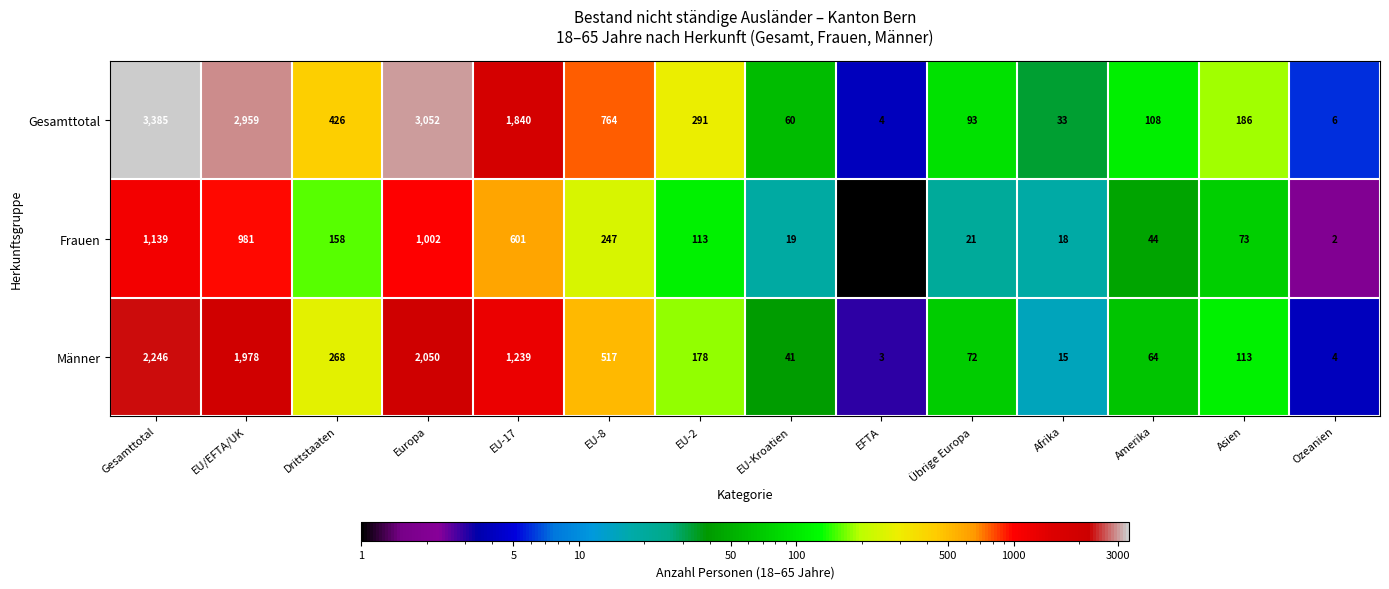

Rank the series at EU-17 from lowest to highest value.

Frauen, Männer, Gesamttotal